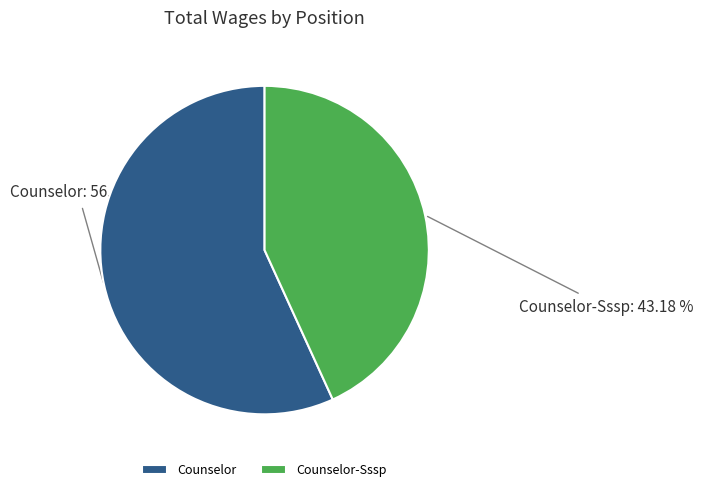

To the nearest percent, what is the average slice percentage?

50%